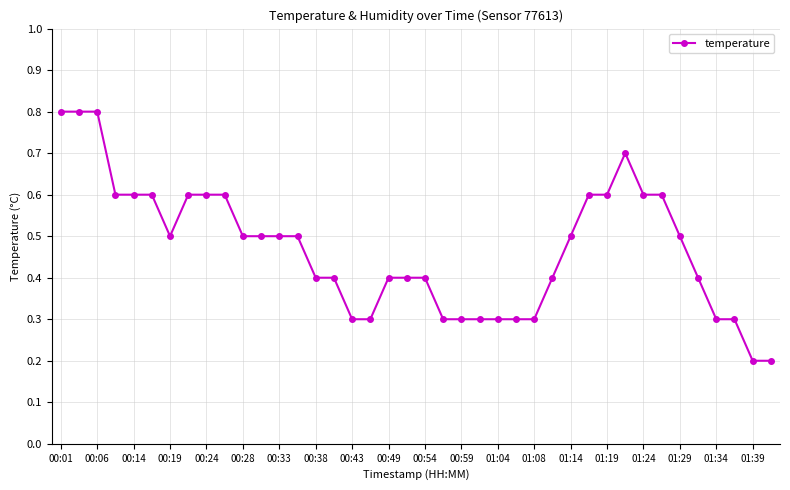

What is the smallest value displayed?

0.2